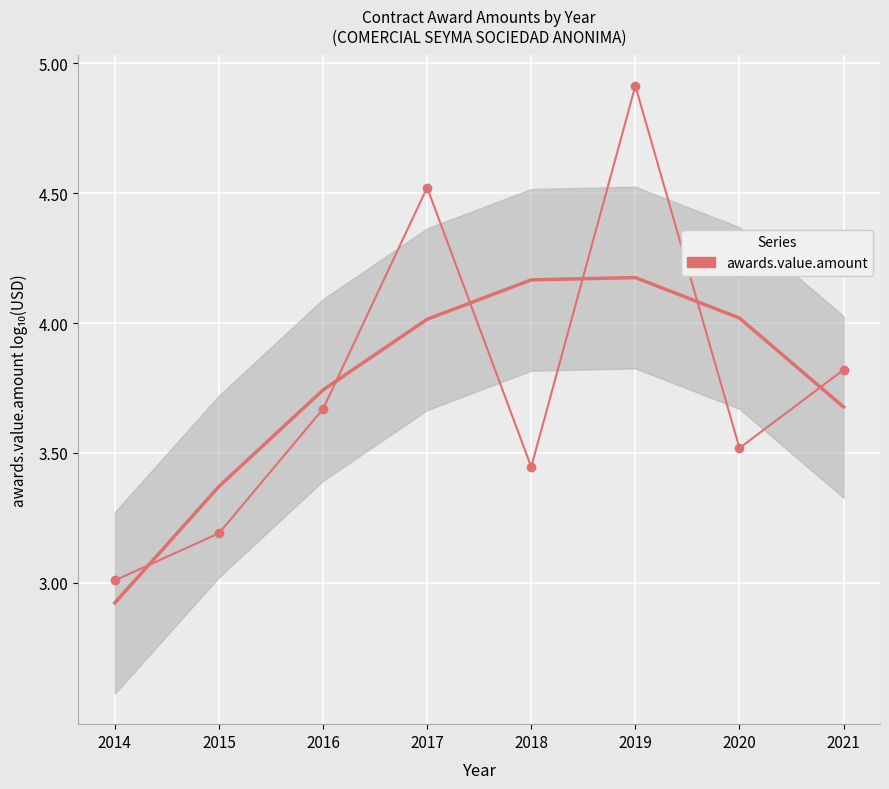

What is the change in value from 2015 to 2016?

+0.5